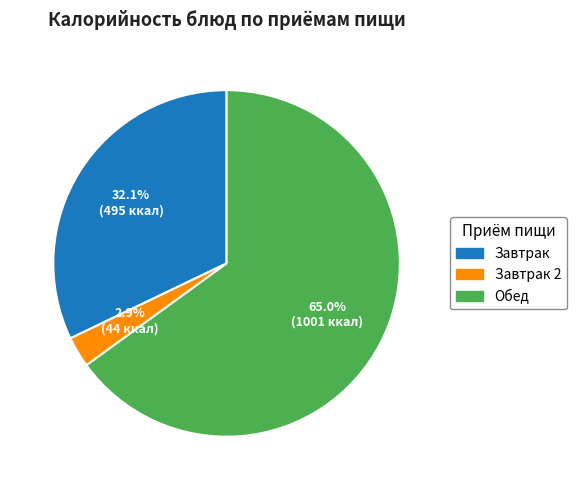

How many segments does this pie chart have?

3